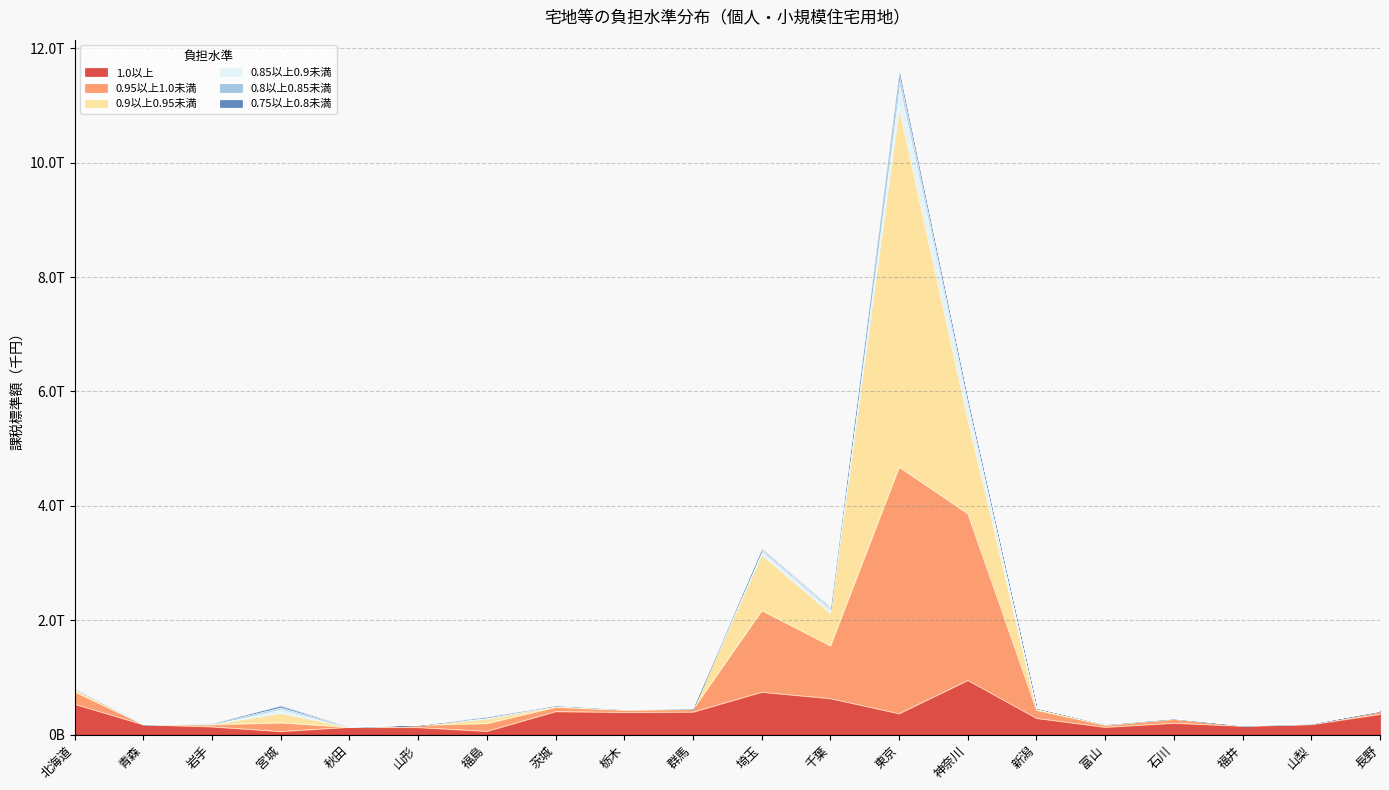

What is the average value of the 0.85以上0.9未満 series?

1411.5